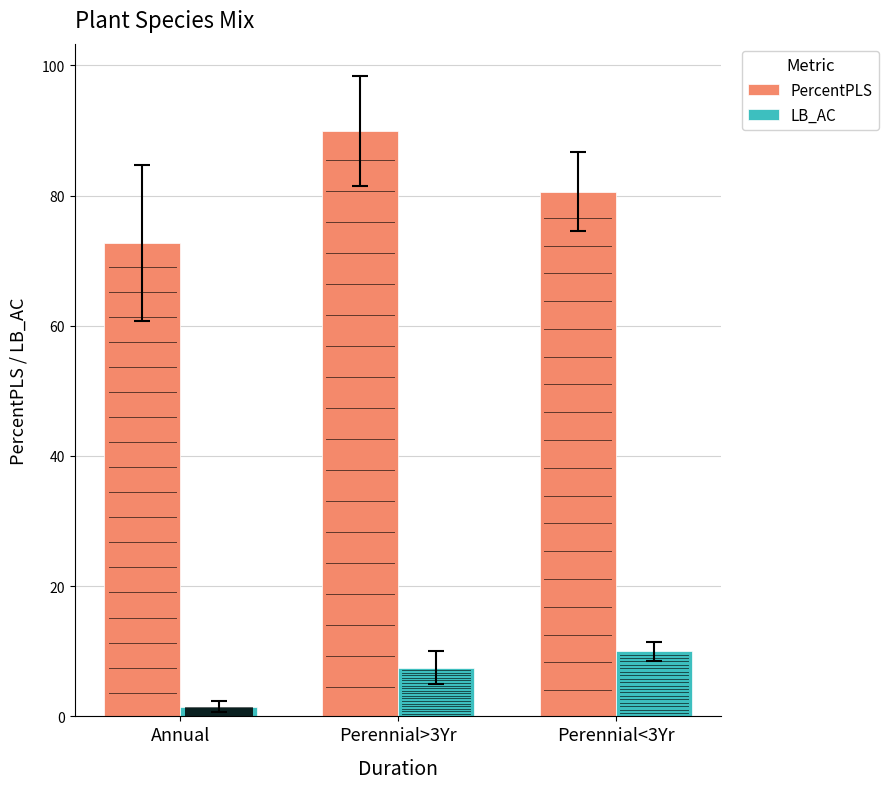

Rank the categories by PercentPLS value from highest to lowest.

Perennial>3Yr, Perennial<3Yr, Annual